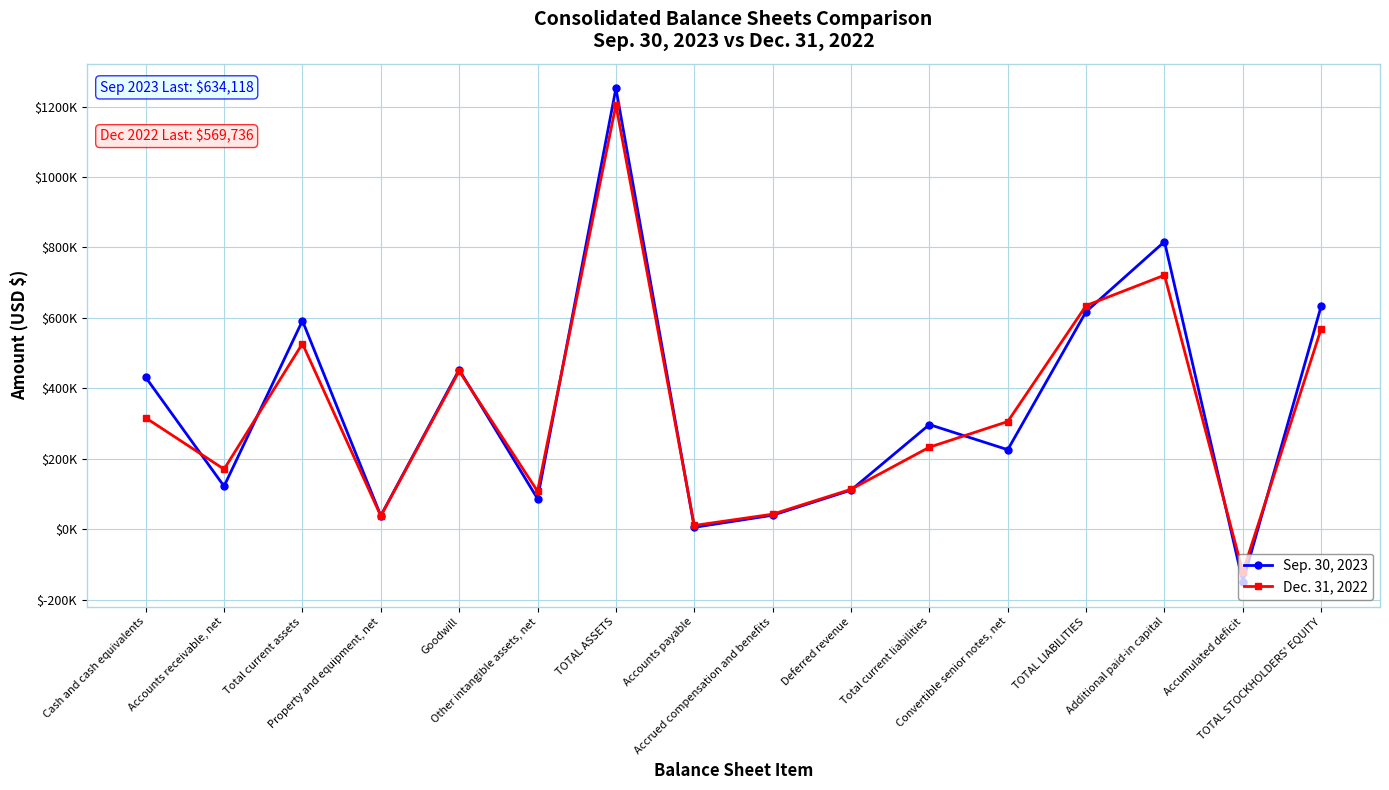

At which category does Sep. 30, 2023 reach its first local valley?

Accounts receivable, net